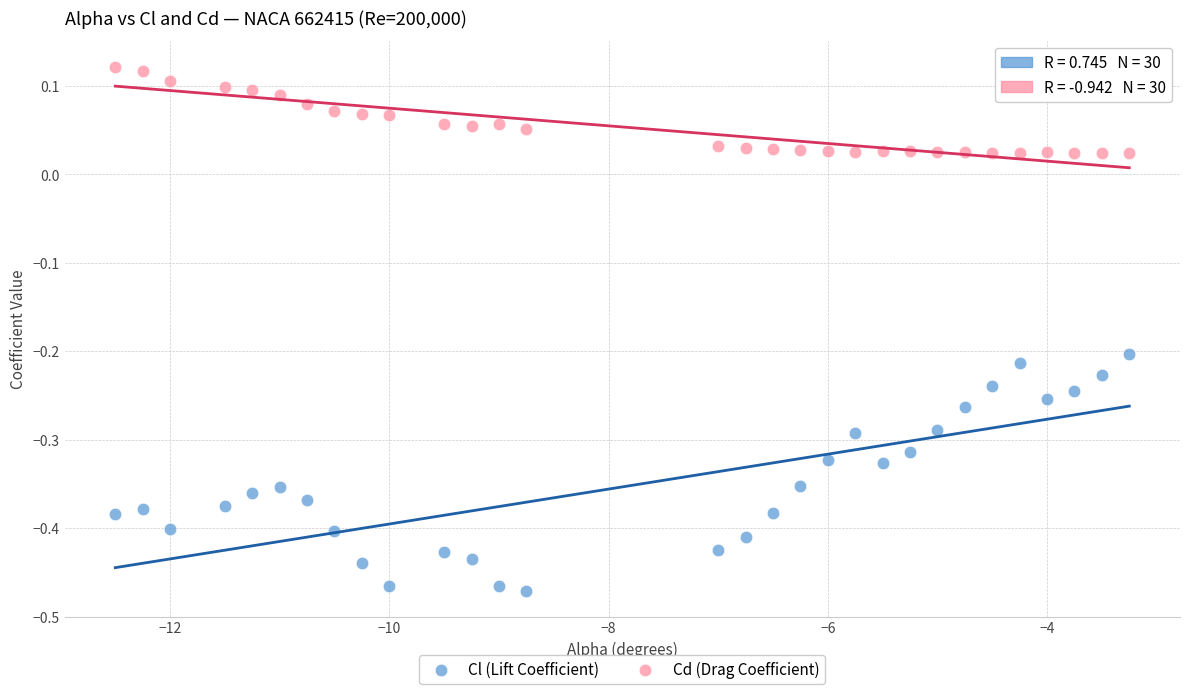

Which series reaches the maximum Y coordinate?

Cd (Drag Coefficient)